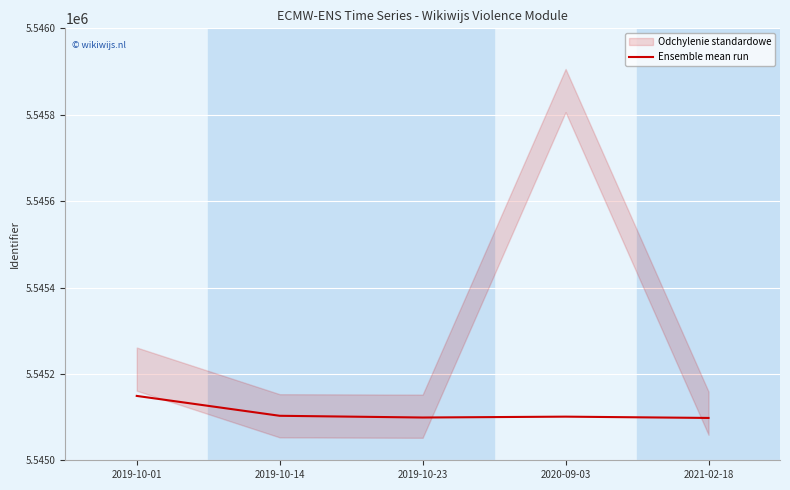

What position from the right is 2021-02-18?

1